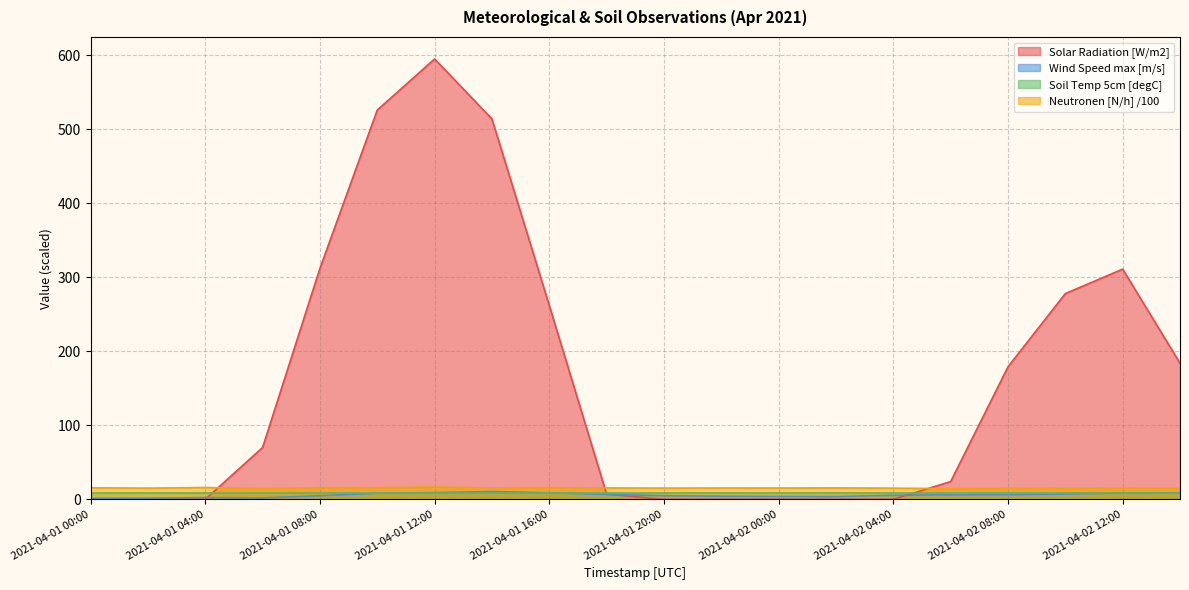

What is the difference between the maximum and minimum values in the Neutronen [N/h] /100 series?

2.1